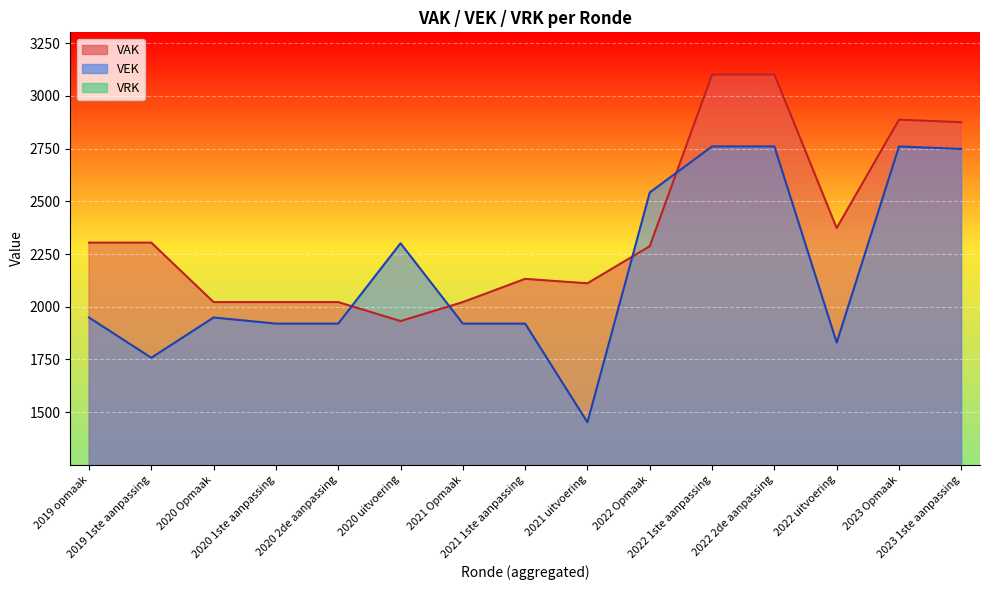

How many times do VAK and VEK cross each other?

4